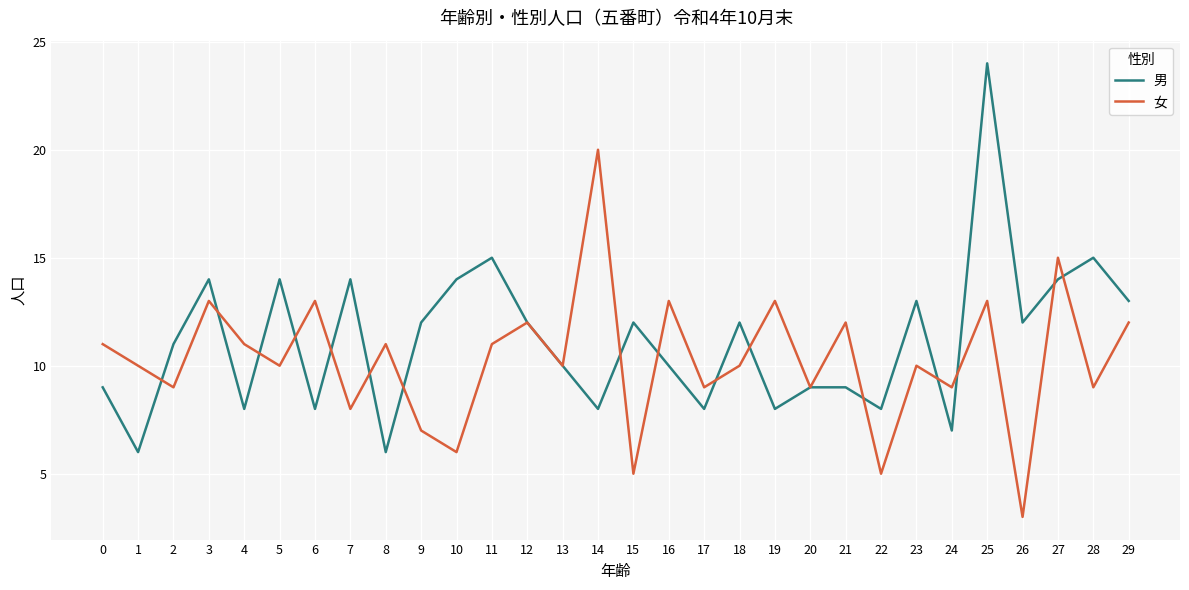

At which category does 女 reach its first local peak?

3